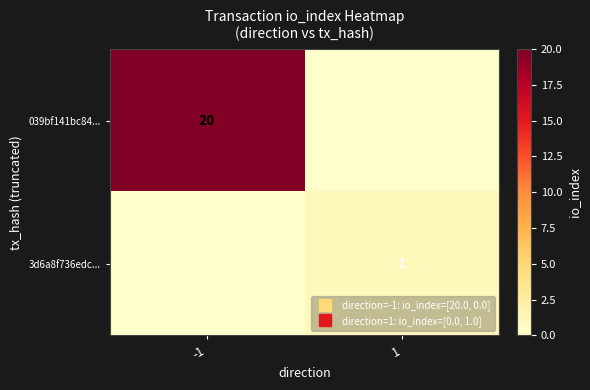

What is the spread (max minus min) of values at -1?

20